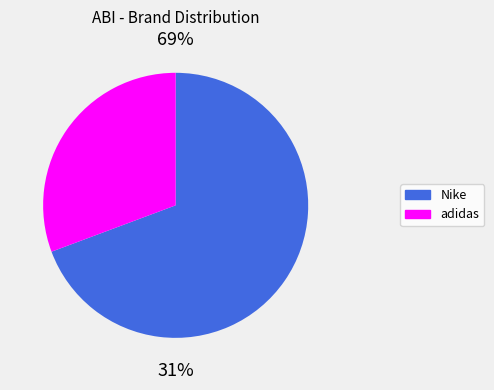

True or false: Dondup accounts for 11% of the total.

False